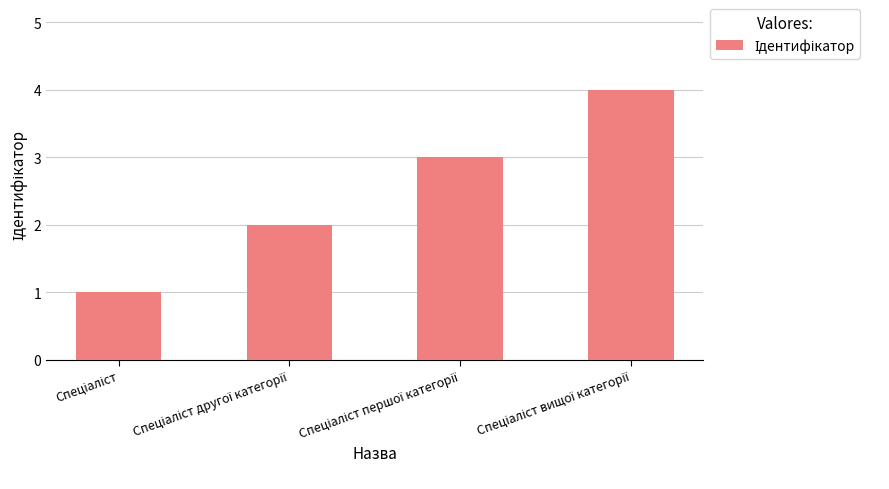

What is the maximum value shown in the chart?

4